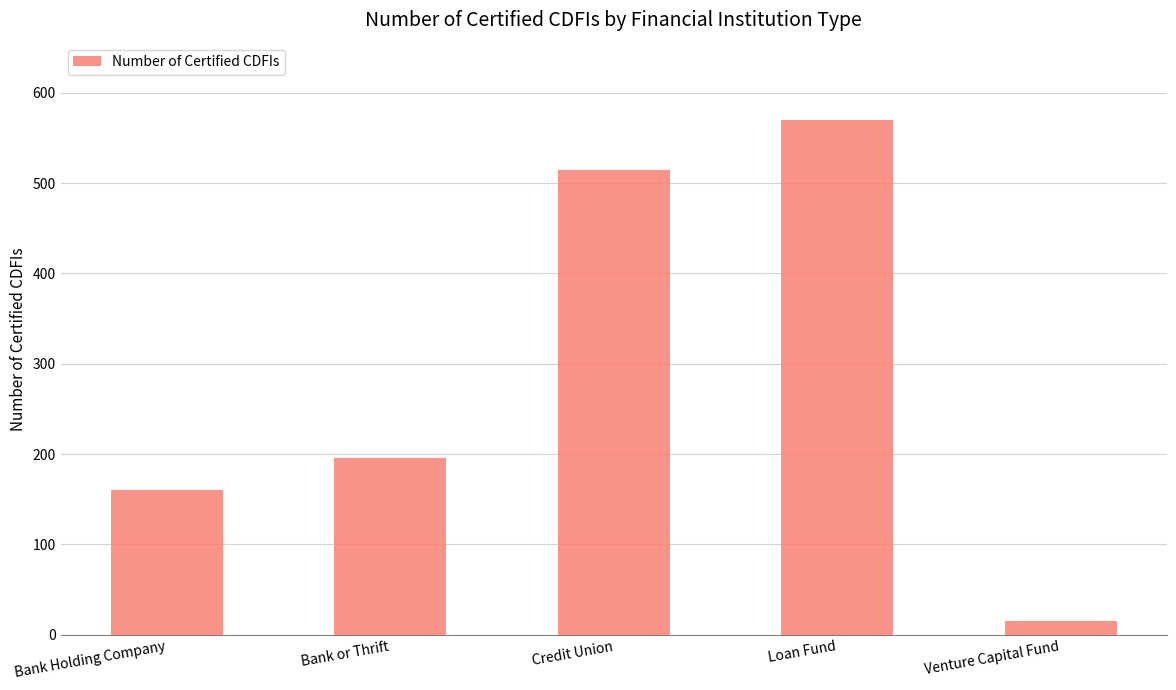

What is the label of the 4th bar from the left?

Loan Fund